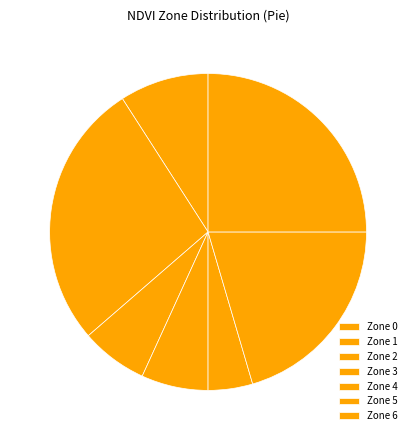

How many segments does this pie chart have?

7